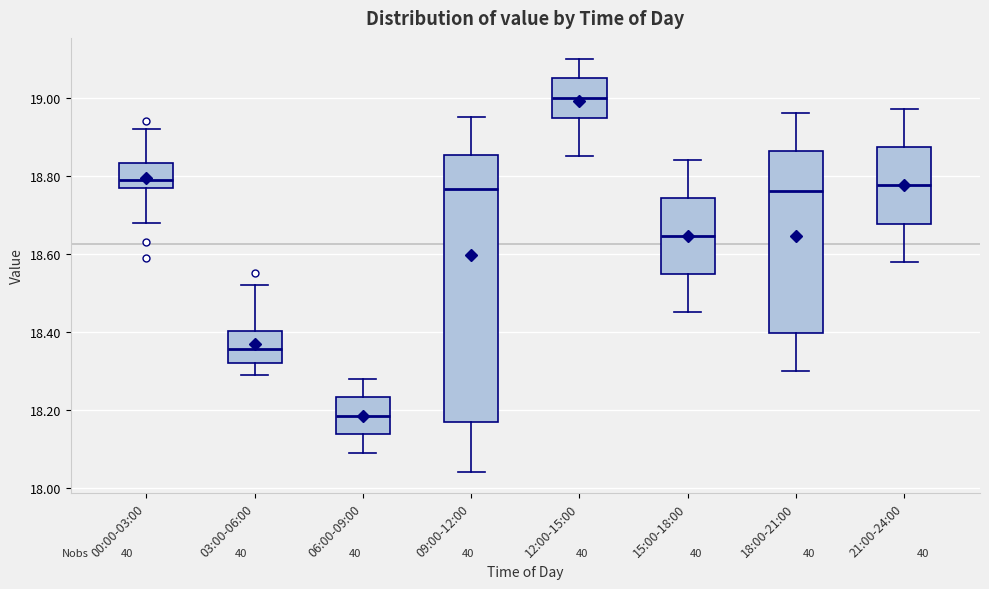

Which box is the tallest, from its lower edge to its upper edge?

09:00-12:00